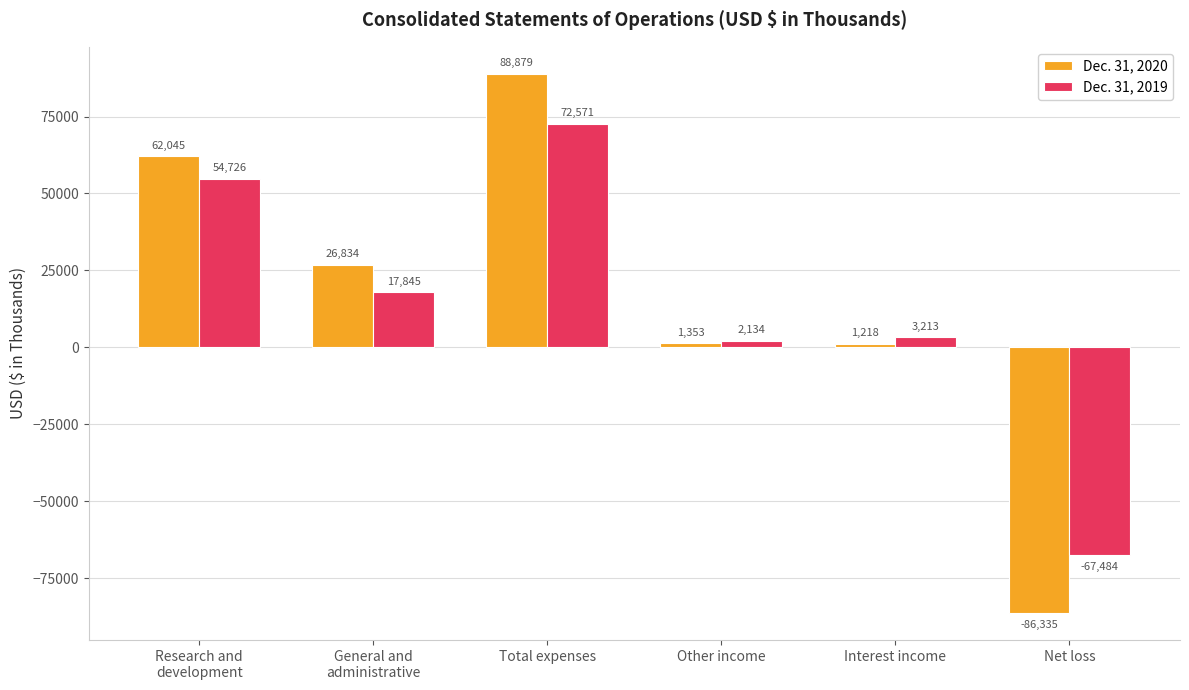

Is the value of Dec. 31, 2020 at Other income greater than the value of Dec. 31, 2019 at Net loss?

Yes